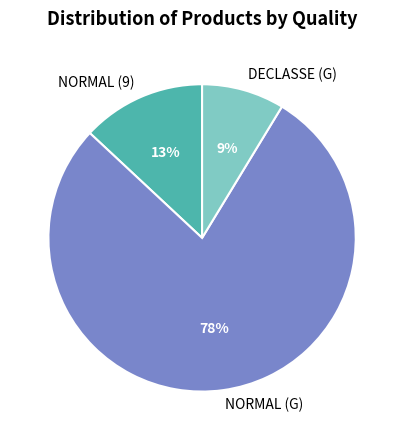

Which category has the biggest portion of the pie?

NORMAL (G)